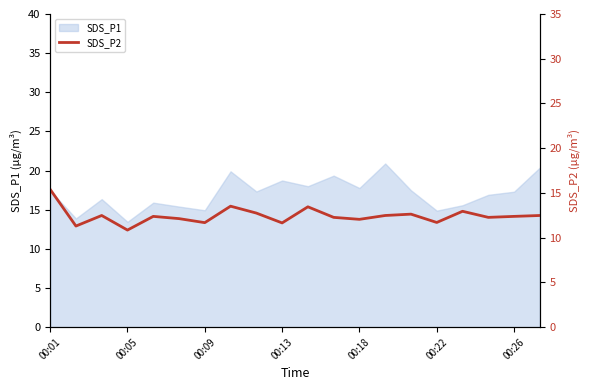

Is it true that SDS_P1 equals 9.7 at 00:01?

False